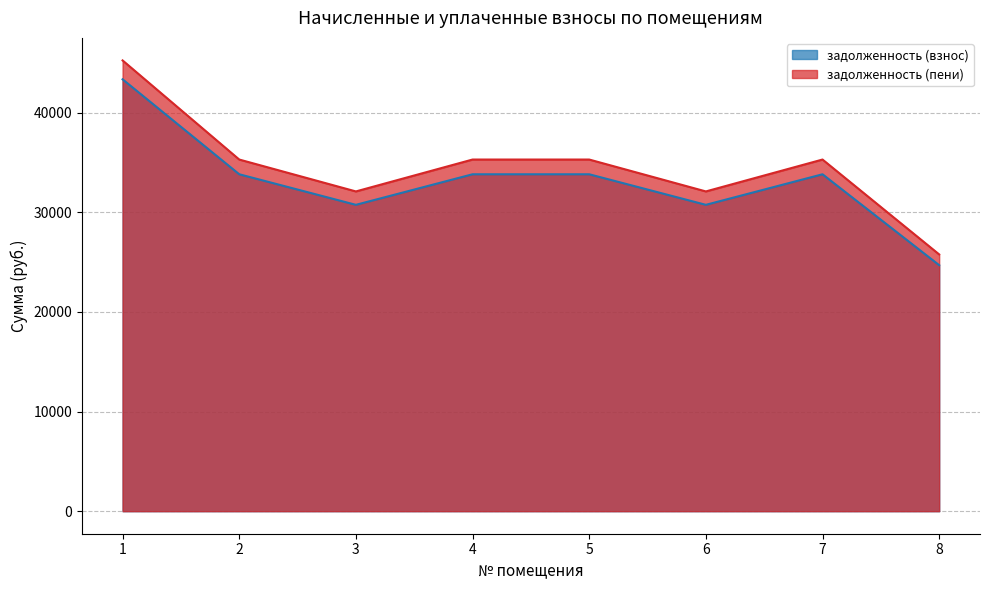

Reading left to right, list all the values displayed in this chart.

задолженность (взнос): 43361.5	33827.5	30759.5	33827.5	33827.5	30759.5	33827.5	24699.6
задолженность (пени): 45257.5	35306.6	32104.4	35306.6	35306.6	32104.4	35306.6	25779.6